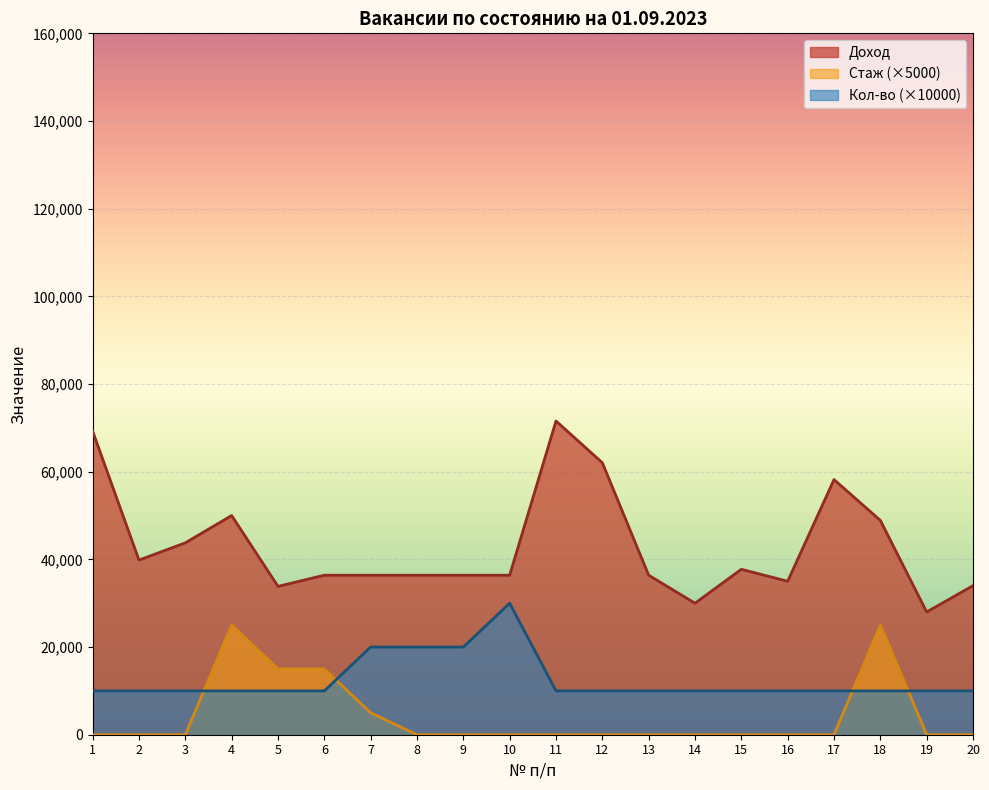

Which series has the widest spread of values?

Доход